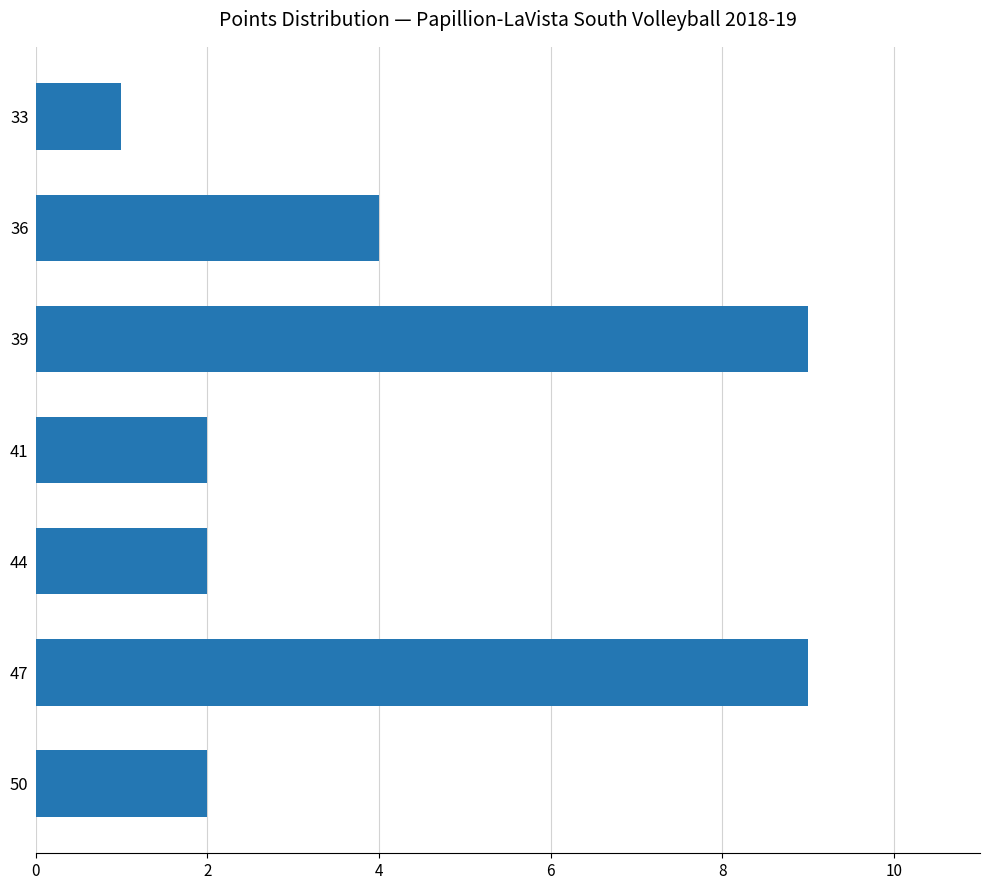

The value at 41 is 3. True or false?

False